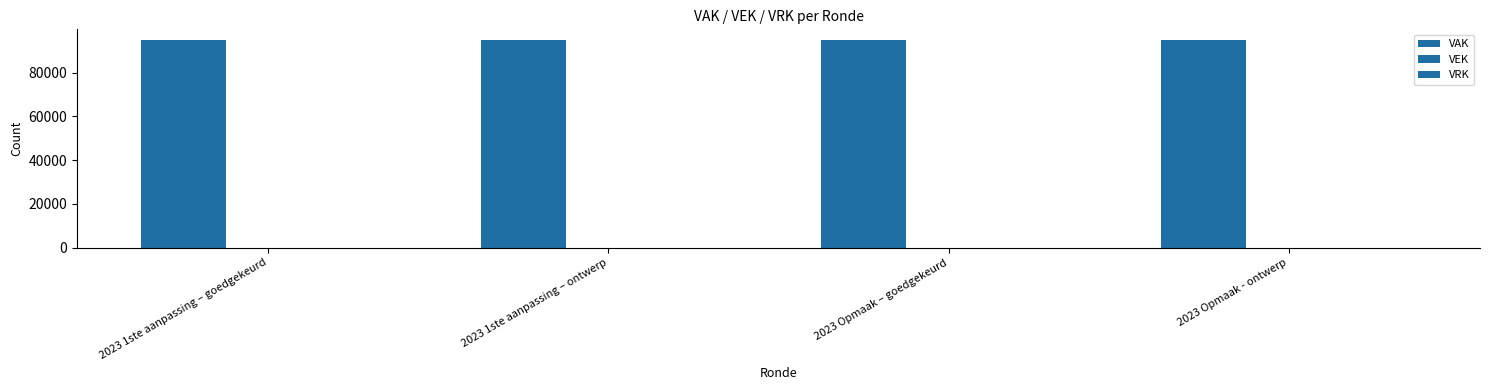

What is the label of the 1st bar from the left?

2023 1ste aanpassing – goedgekeurd